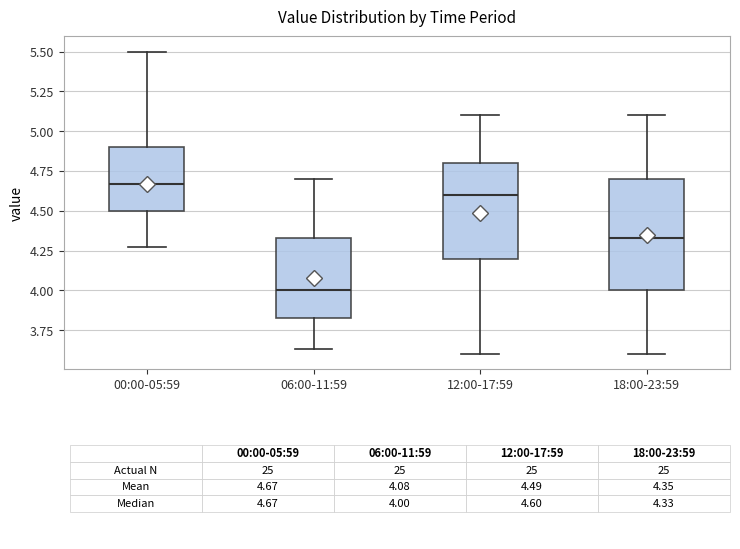

Comparing the boxes themselves (not the whiskers), which one is the tallest?

18:00-23:59